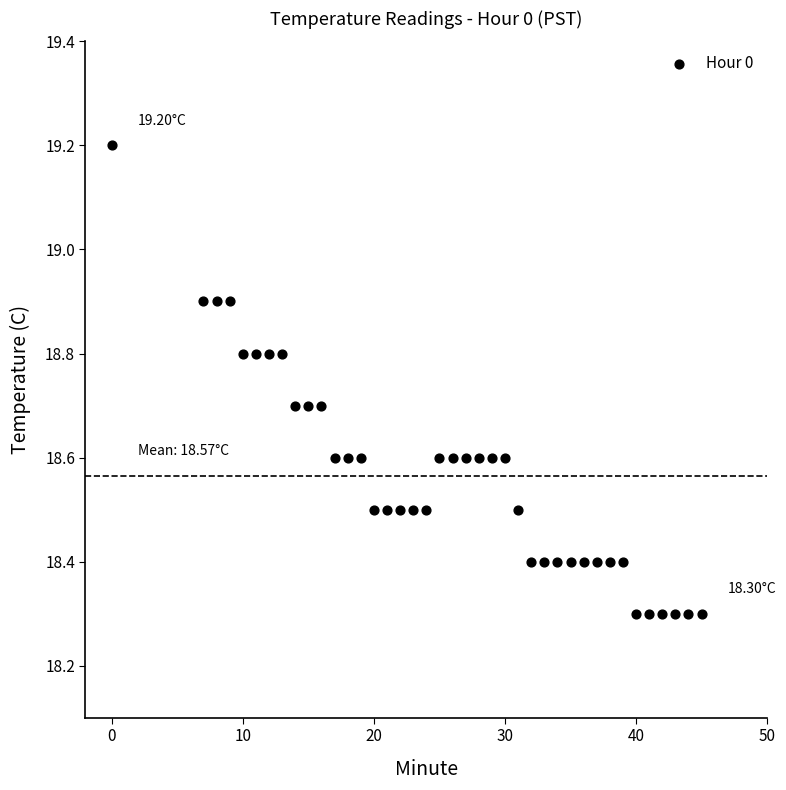

What is the range of Y values (max minus min)?

0.9